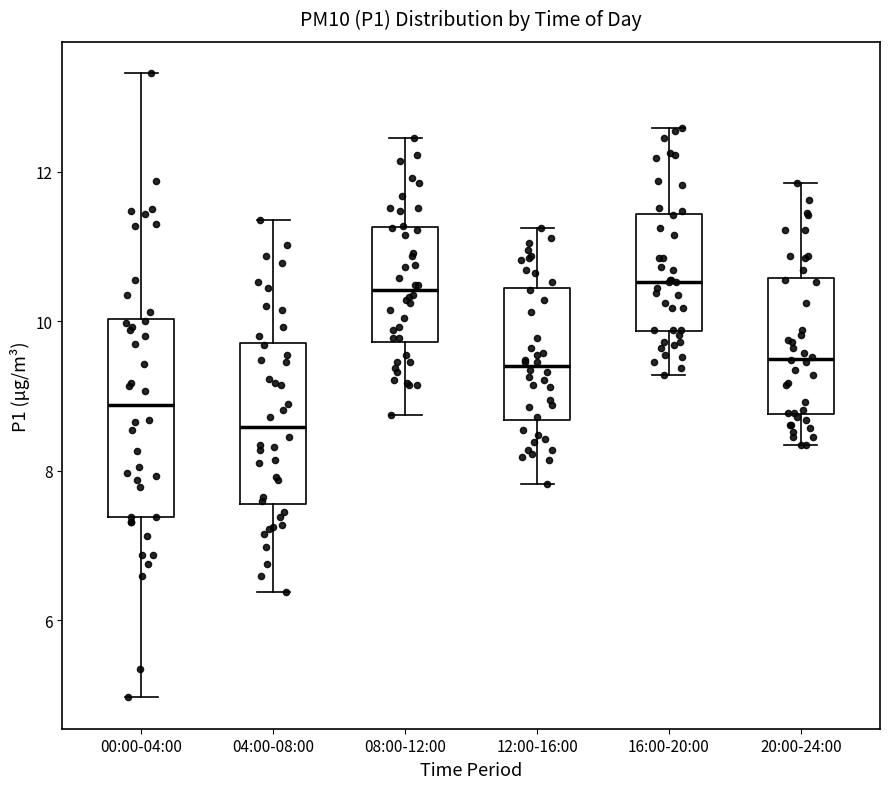

Reading left to right, read every box against the y-axis: the position of its median line, the range the box covers, and the ends of its whiskers. The values are not printed on the chart, so give them approximately, as read against the axis.

00:00-04:00: median 8.8, box 7.4 to 10.0, whiskers 5.0 to 13.4
04:00-08:00: median 8.6, box 7.6 to 9.8, whiskers 6.4 to 11.4
08:00-12:00: median 10.4, box 9.8 to 11.2, whiskers 8.8 to 12.4
12:00-16:00: median 9.4, box 8.6 to 10.4, whiskers 7.8 to 11.2
16:00-20:00: median 10.6, box 9.8 to 11.4, whiskers 9.2 to 12.6
20:00-24:00: median 9.6, box 8.8 to 10.6, whiskers 8.4 to 11.8